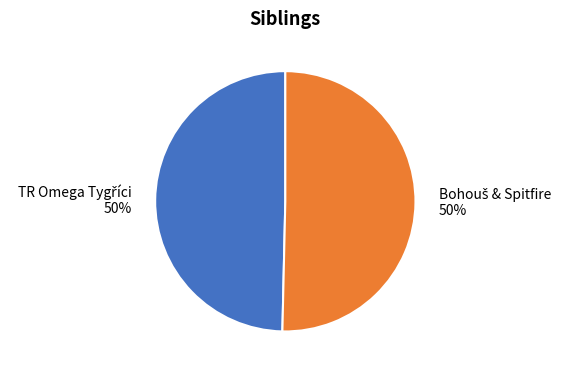

To the nearest percent, what is the average slice percentage?

50%